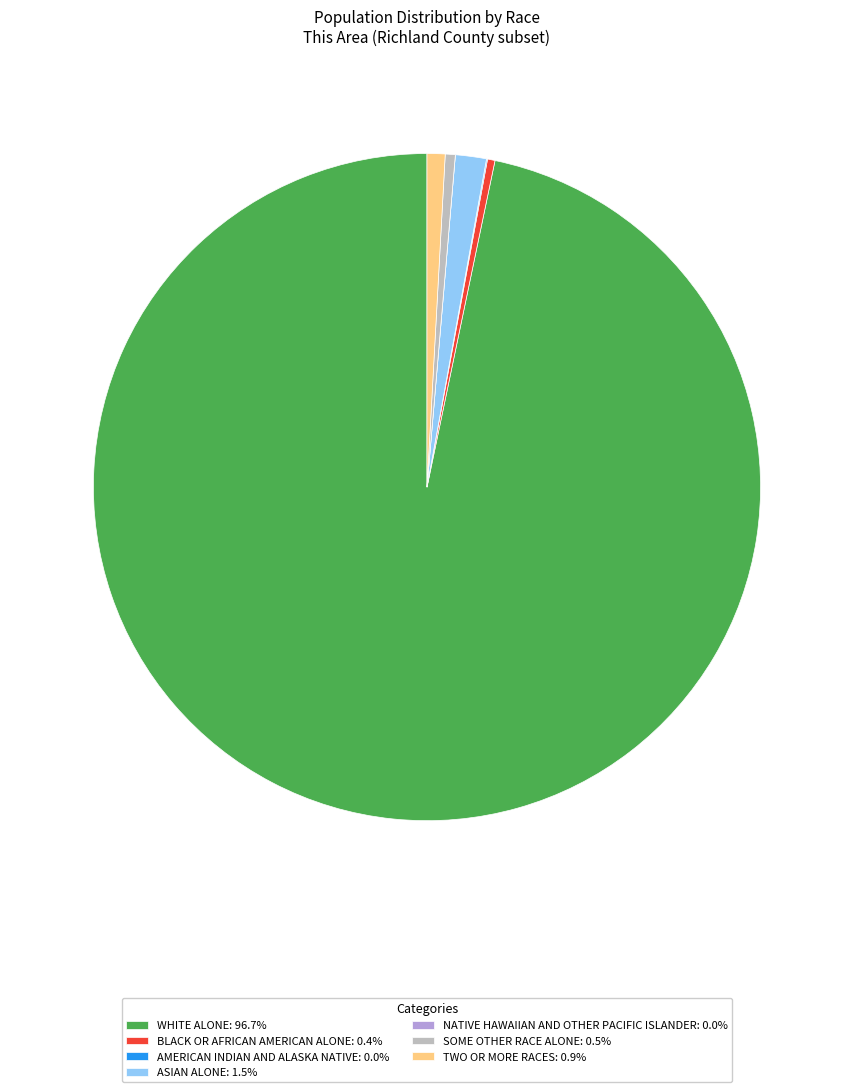

Does any single category account for the majority?

Yes